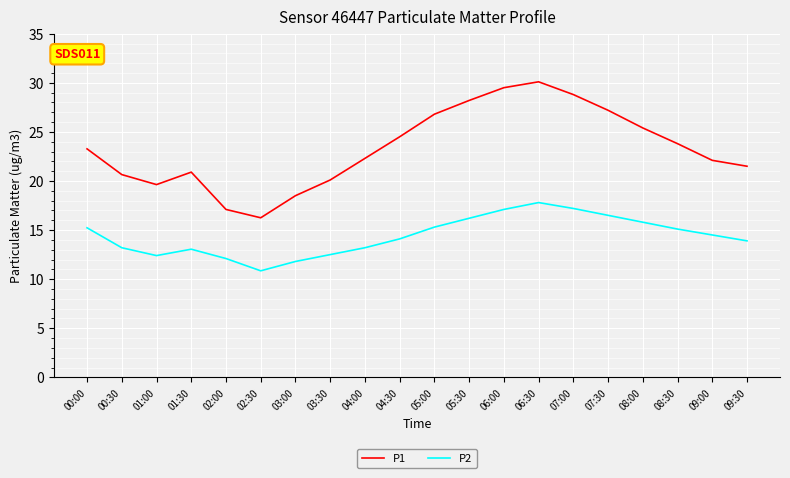

List the series in order of their overall mean, lowest first.

P2, P1